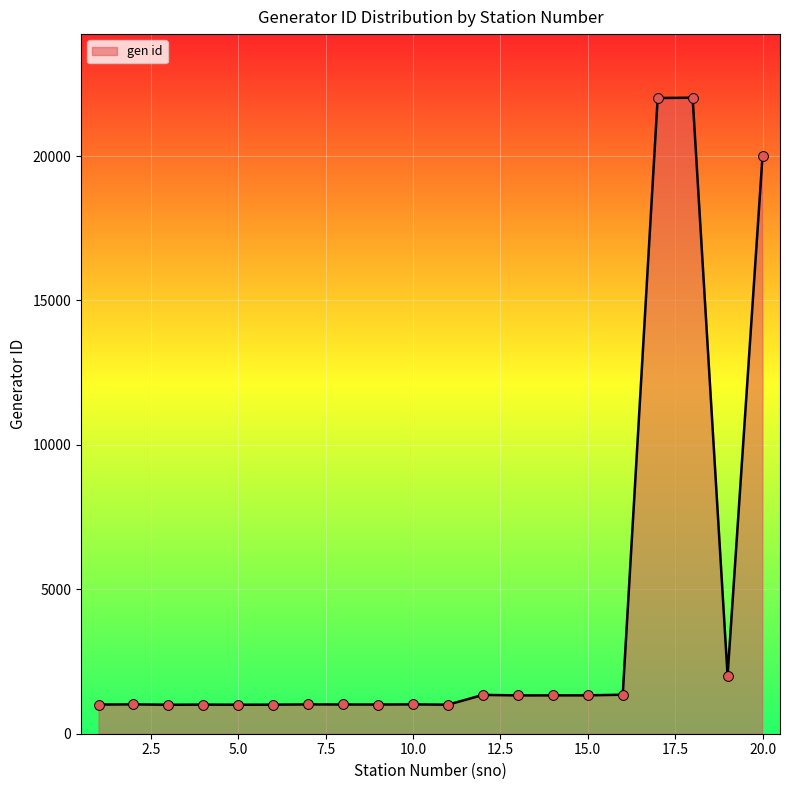

What is the greatest value displayed?

22021